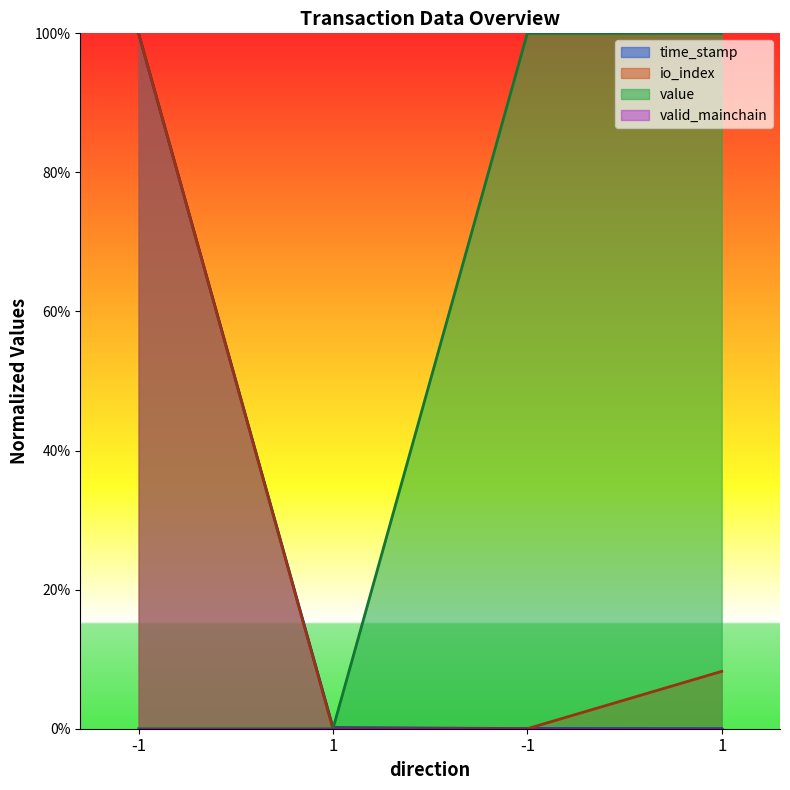

True or false: io_index has a value of 37.2 at 1.

False